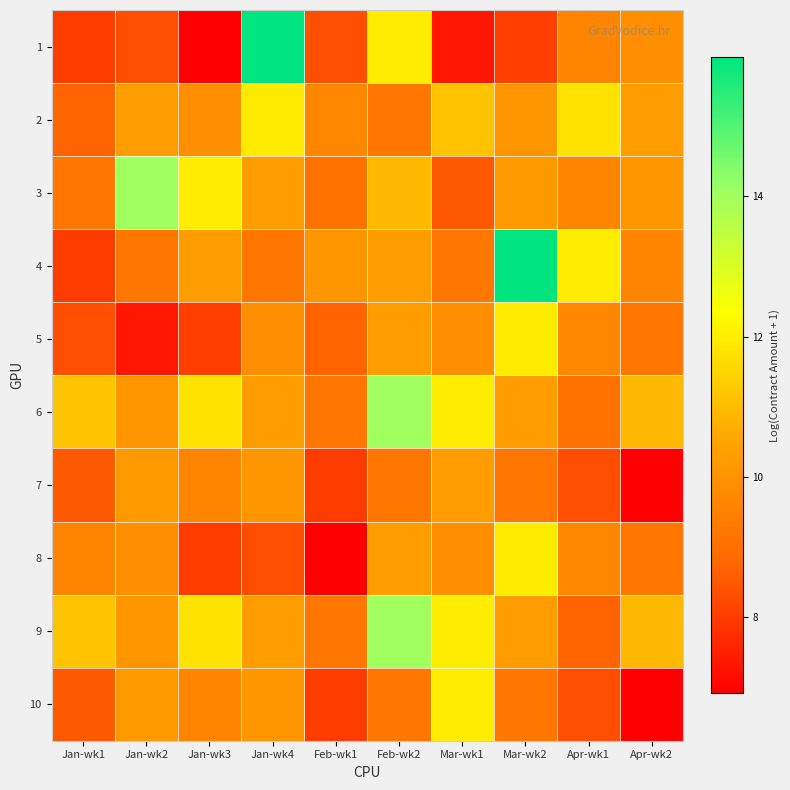

Reading left to right, what are all the values shown in this chart?

1: Jan-wk1=8.0	Jan-wk2=8.3	Jan-wk3=6.9	Jan-wk4=16.0	Feb-wk1=8.3	Feb-wk2=12.0	Mar-wk1=7.3	Mar-wk2=8.0	Apr-wk1=9.6	Apr-wk2=9.9
2: Jan-wk1=8.7	Jan-wk2=10.3	Jan-wk3=9.9	Jan-wk4=12.0	Feb-wk1=9.7	Feb-wk2=9.2	Mar-wk1=11.2	Mar-wk2=10.1	Apr-wk1=11.8	Apr-wk2=10.3
3: Jan-wk1=9.2	Jan-wk2=14.0	Jan-wk3=12.0	Jan-wk4=10.3	Feb-wk1=9.1	Feb-wk2=11.0	Mar-wk1=8.5	Mar-wk2=10.2	Apr-wk1=9.6	Apr-wk2=10.1
4: Jan-wk1=8.0	Jan-wk2=9.2	Jan-wk3=10.3	Jan-wk4=9.2	Feb-wk1=10.1	Feb-wk2=10.3	Mar-wk1=9.2	Mar-wk2=16.0	Apr-wk1=12.0	Apr-wk2=9.6
5: Jan-wk1=8.3	Jan-wk2=7.3	Jan-wk3=8.0	Jan-wk4=9.9	Feb-wk1=8.7	Feb-wk2=10.3	Mar-wk1=9.9	Mar-wk2=12.0	Apr-wk1=9.7	Apr-wk2=9.2
6: Jan-wk1=11.2	Jan-wk2=10.1	Jan-wk3=11.8	Jan-wk4=10.3	Feb-wk1=9.2	Feb-wk2=14.0	Mar-wk1=12.0	Mar-wk2=10.3	Apr-wk1=9.1	Apr-wk2=11.0
7: Jan-wk1=8.5	Jan-wk2=10.2	Jan-wk3=9.6	Jan-wk4=10.1	Feb-wk1=8.0	Feb-wk2=9.2	Mar-wk1=10.3	Mar-wk2=9.2	Apr-wk1=8.3	Apr-wk2=6.9
8: Jan-wk1=9.6	Jan-wk2=9.9	Jan-wk3=8.0	Jan-wk4=8.3	Feb-wk1=6.9	Feb-wk2=10.3	Mar-wk1=9.9	Mar-wk2=12.0	Apr-wk1=9.7	Apr-wk2=9.2
9: Jan-wk1=11.2	Jan-wk2=10.1	Jan-wk3=11.8	Jan-wk4=10.3	Feb-wk1=9.2	Feb-wk2=14.0	Mar-wk1=12.0	Mar-wk2=10.3	Apr-wk1=8.7	Apr-wk2=11.0
10: Jan-wk1=8.5	Jan-wk2=10.2	Jan-wk3=9.6	Jan-wk4=10.1	Feb-wk1=8.0	Feb-wk2=9.2	Mar-wk1=12.0	Mar-wk2=9.2	Apr-wk1=8.3	Apr-wk2=6.9